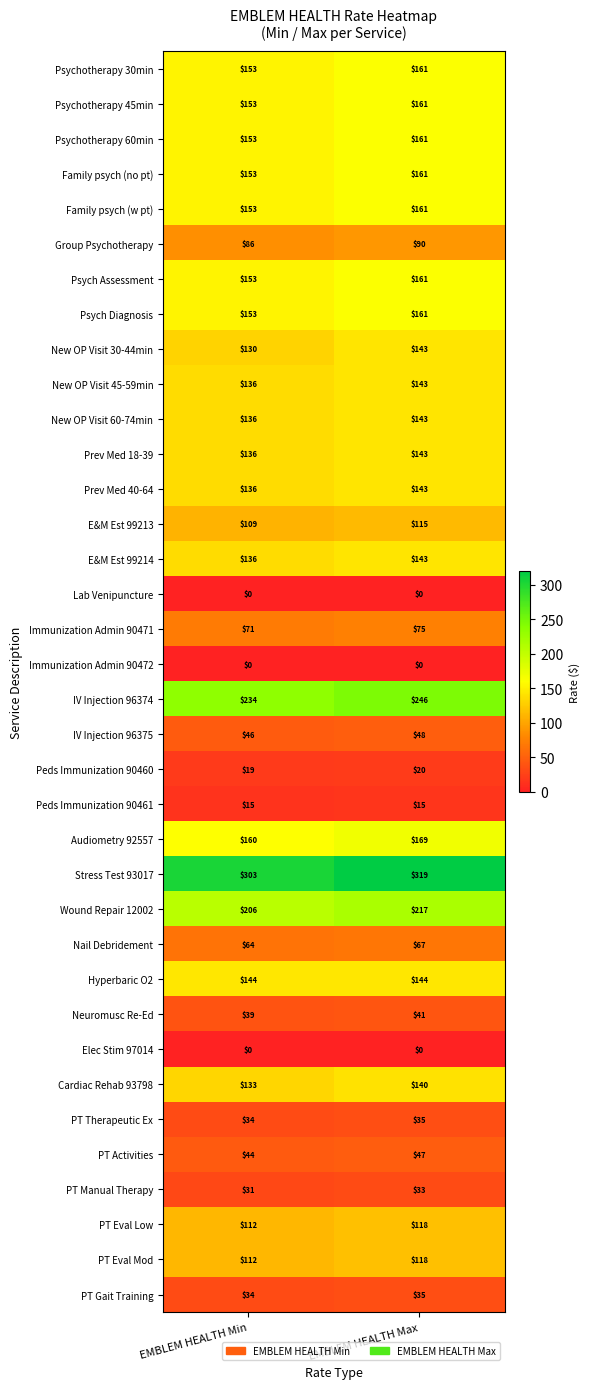

Which series has the largest total across all categories?

Stress Test 93017